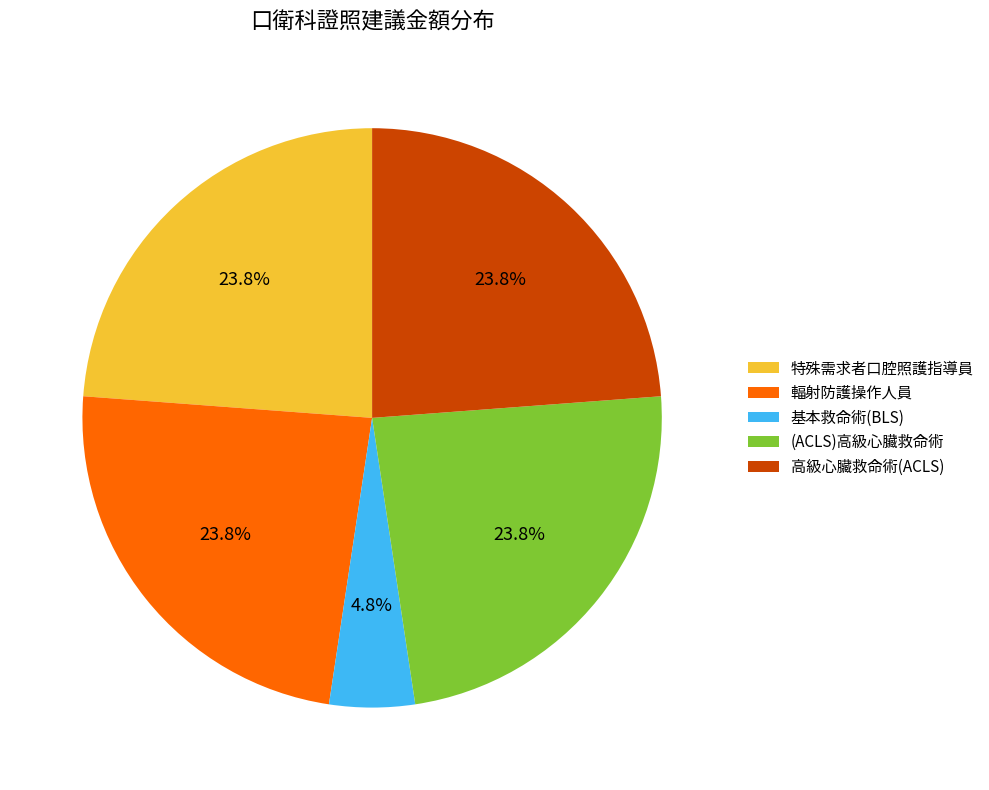

Approximately how many times larger is the value at (ACLS)高級心臟救命術 compared to 高級心臟救命術(ACLS)?

1.0